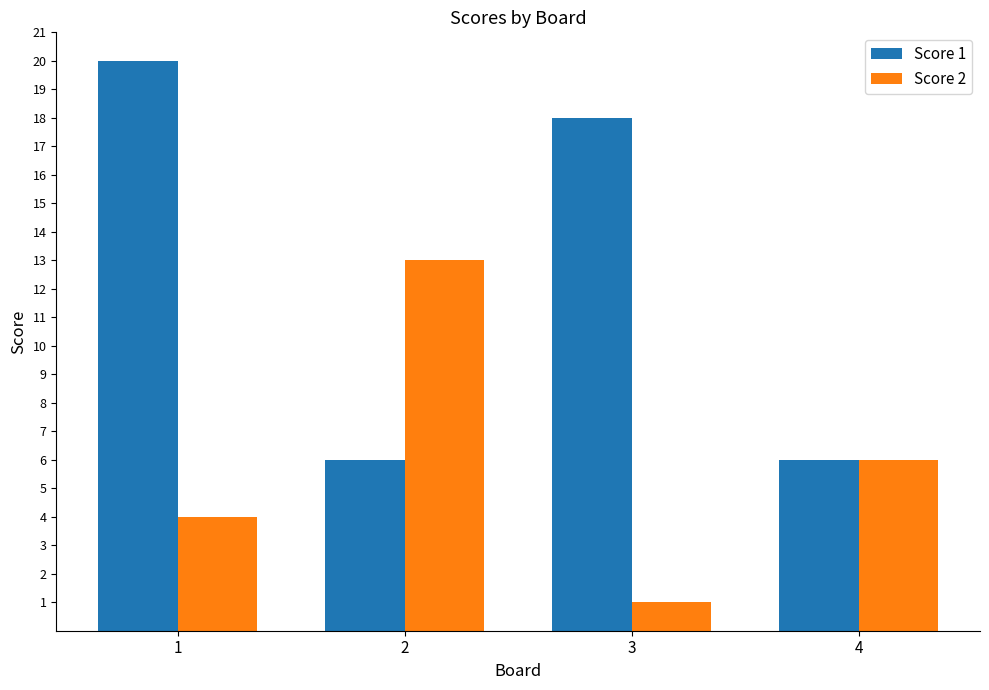

What is the value of the Score 2 bar at the 2nd from the left?

13